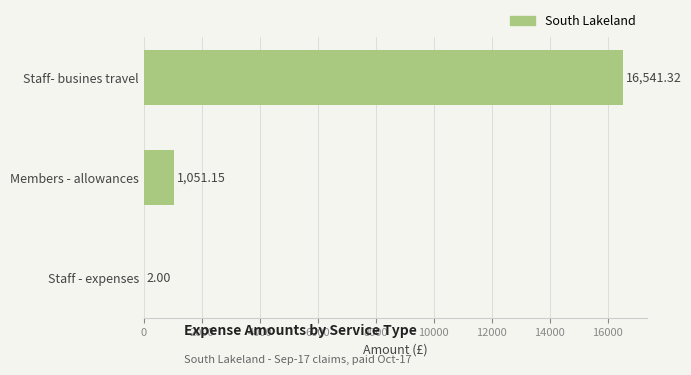

What is the sum of the values at Members - allowances and Staff - expenses?

1053.2